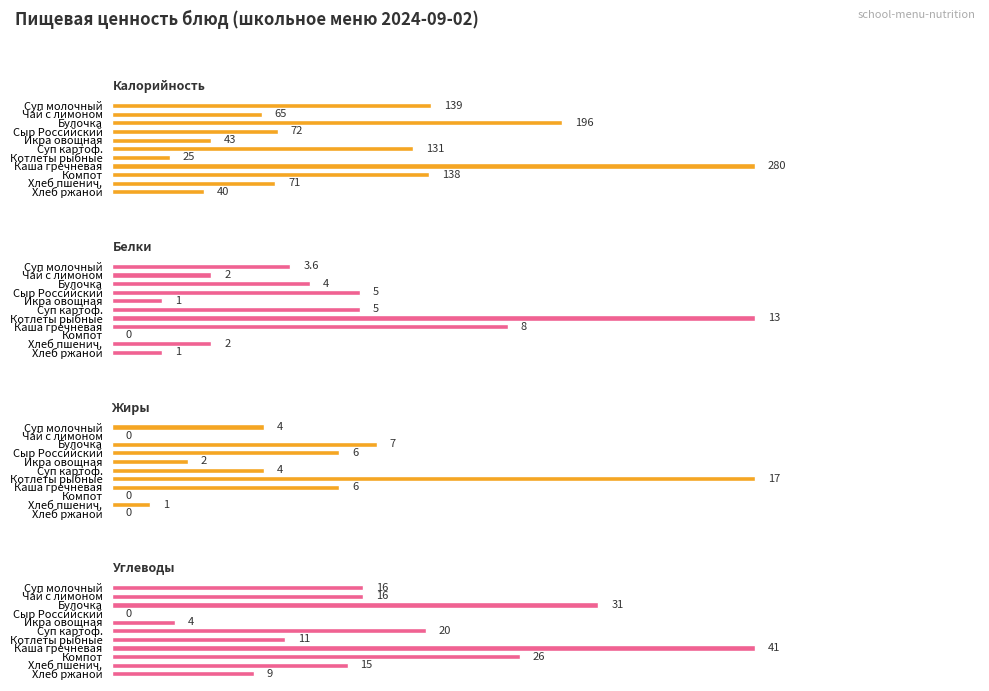

What is the maximum value for Углеводы?

41.0